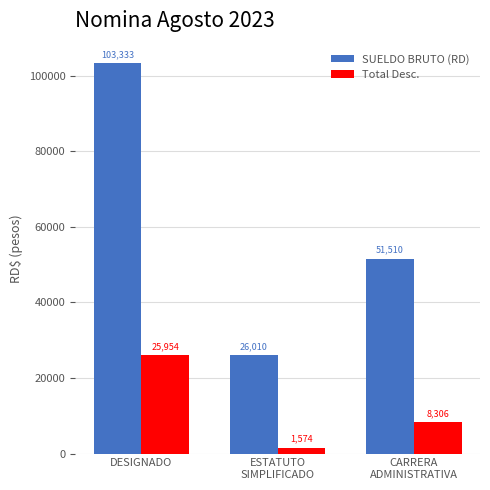

How many bars are there in each group?

2